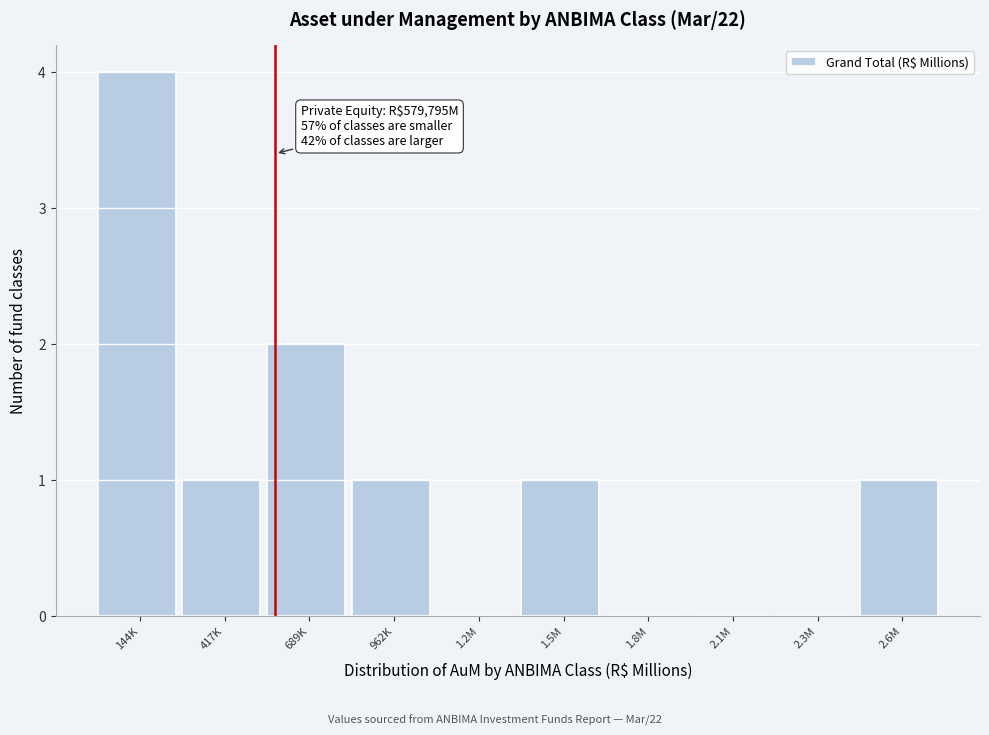

Reading right to left, extract all data points from this chart.

2.6M=1	2.3M=0	2.1M=0	1.8M=0	1.5M=1	1.2M=0	962K=1	689K=2	417K=1	144K=4